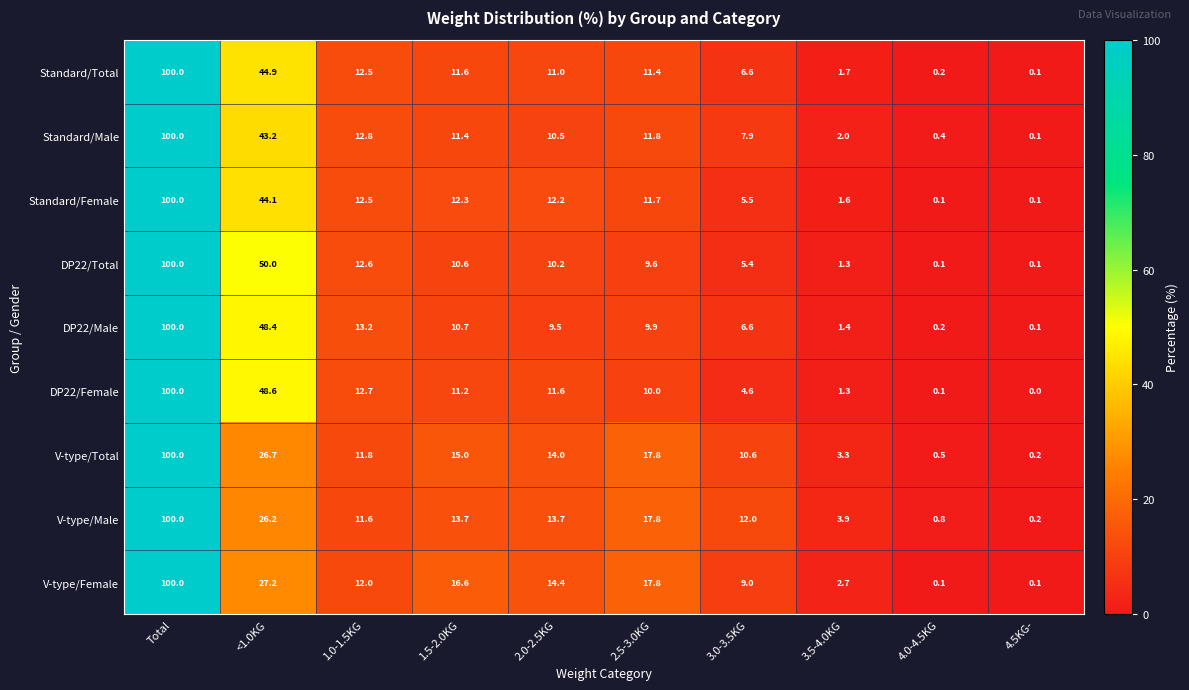

Between 1.5-2.0KG and 2.0-2.5KG, which series saw the biggest shift?

V-type/Female